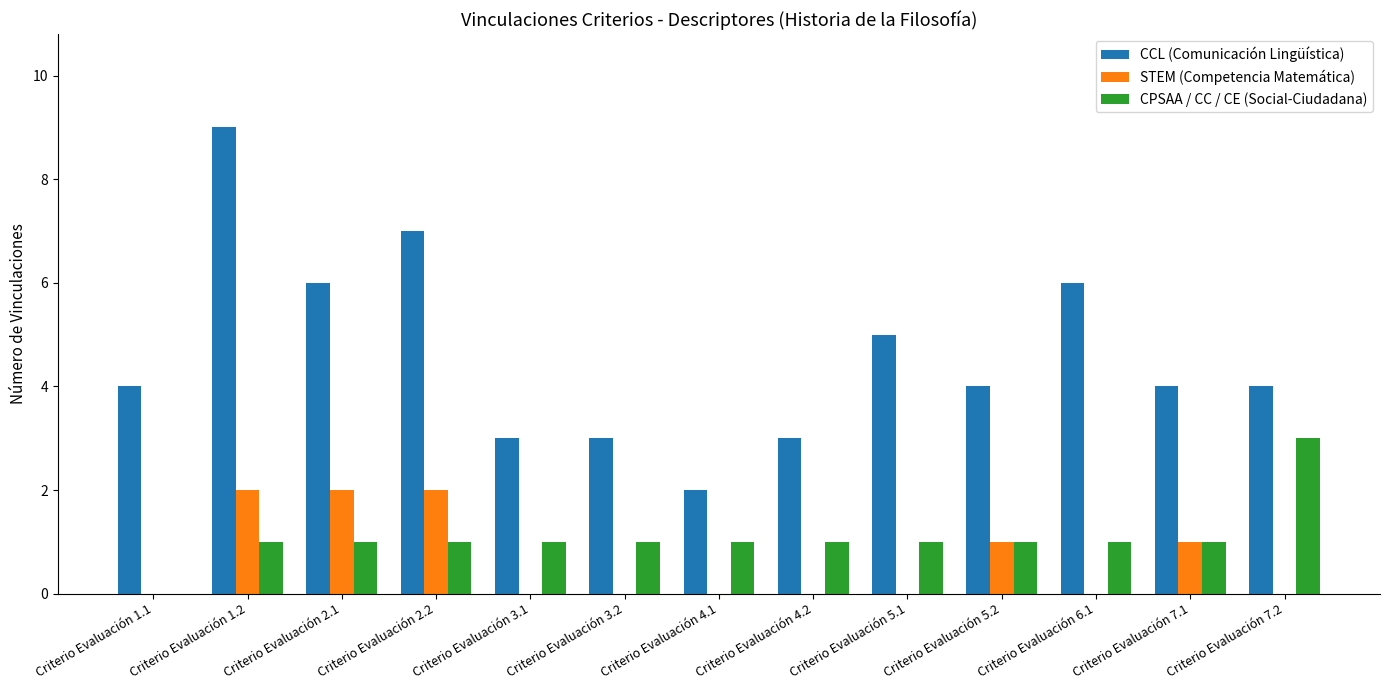

Reading left to right, what are all the values shown in this chart?

CCL (Comunicación Lingüística): 4	9	6	7	3	3	2	3	5	4	6	4	4
STEM (Competencia Matemática): 0	2	2	2	0	0	0	0	0	1	0	1	0
CPSAA / CC / CE (Social-Ciudadana): 0	1	1	1	1	1	1	1	1	1	1	1	3